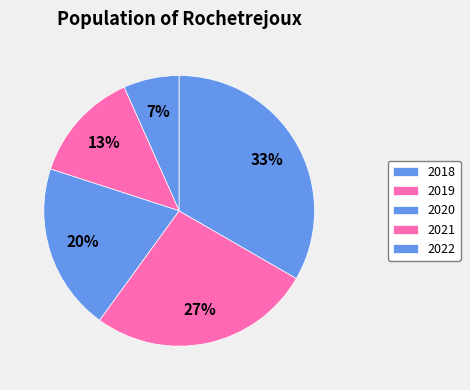

Do 2018 and 2022 together represent more than half of the pie?

No